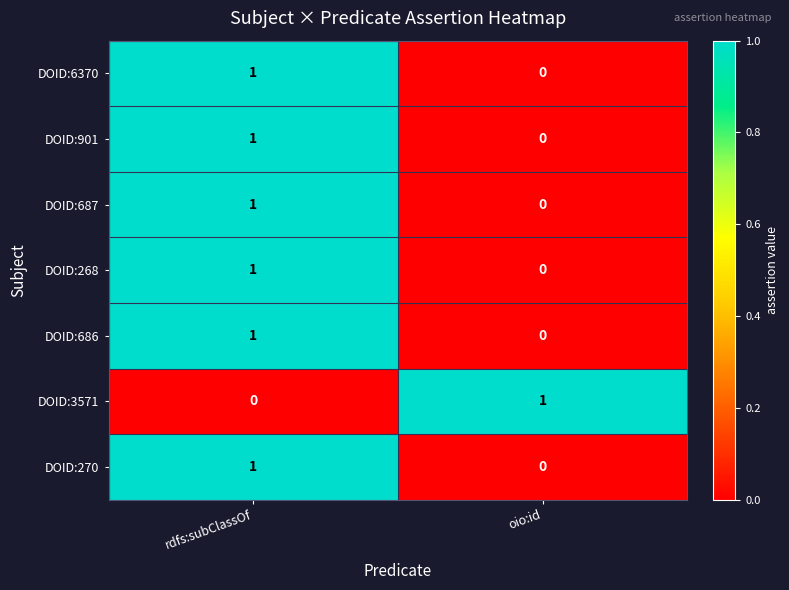

At which category is the sum across all series the highest?

rdfs:subClassOf